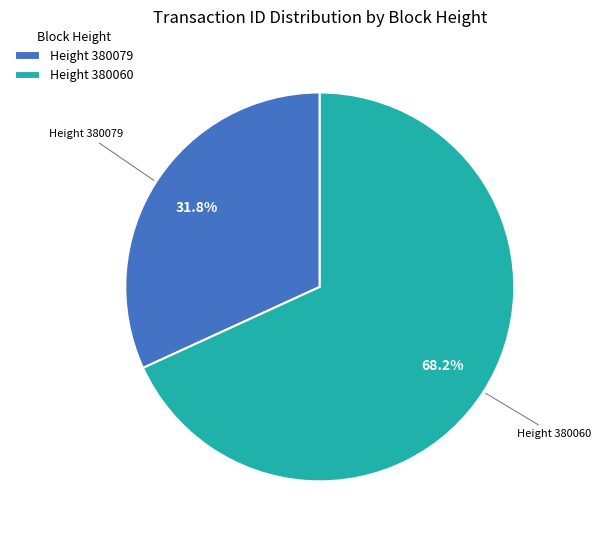

How many slices are in this pie chart?

2